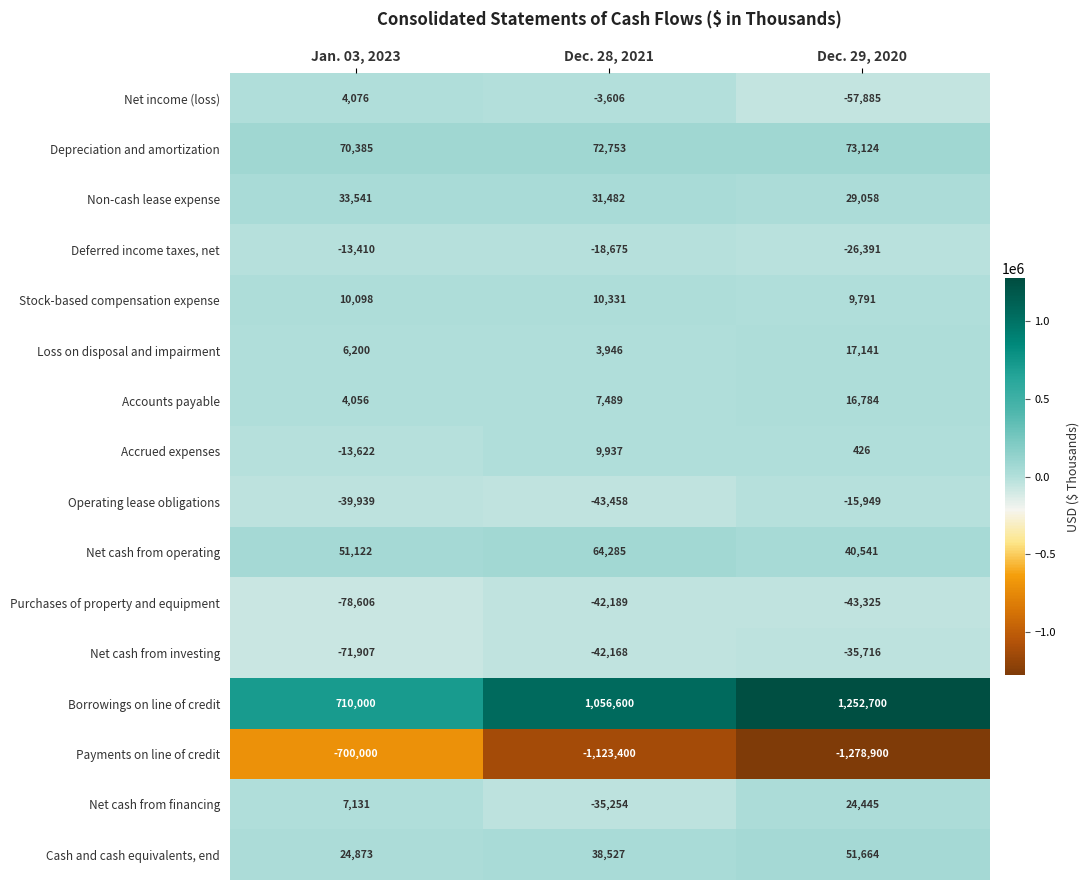

What is the total value across all series at Jan. 03, 2023?

3998